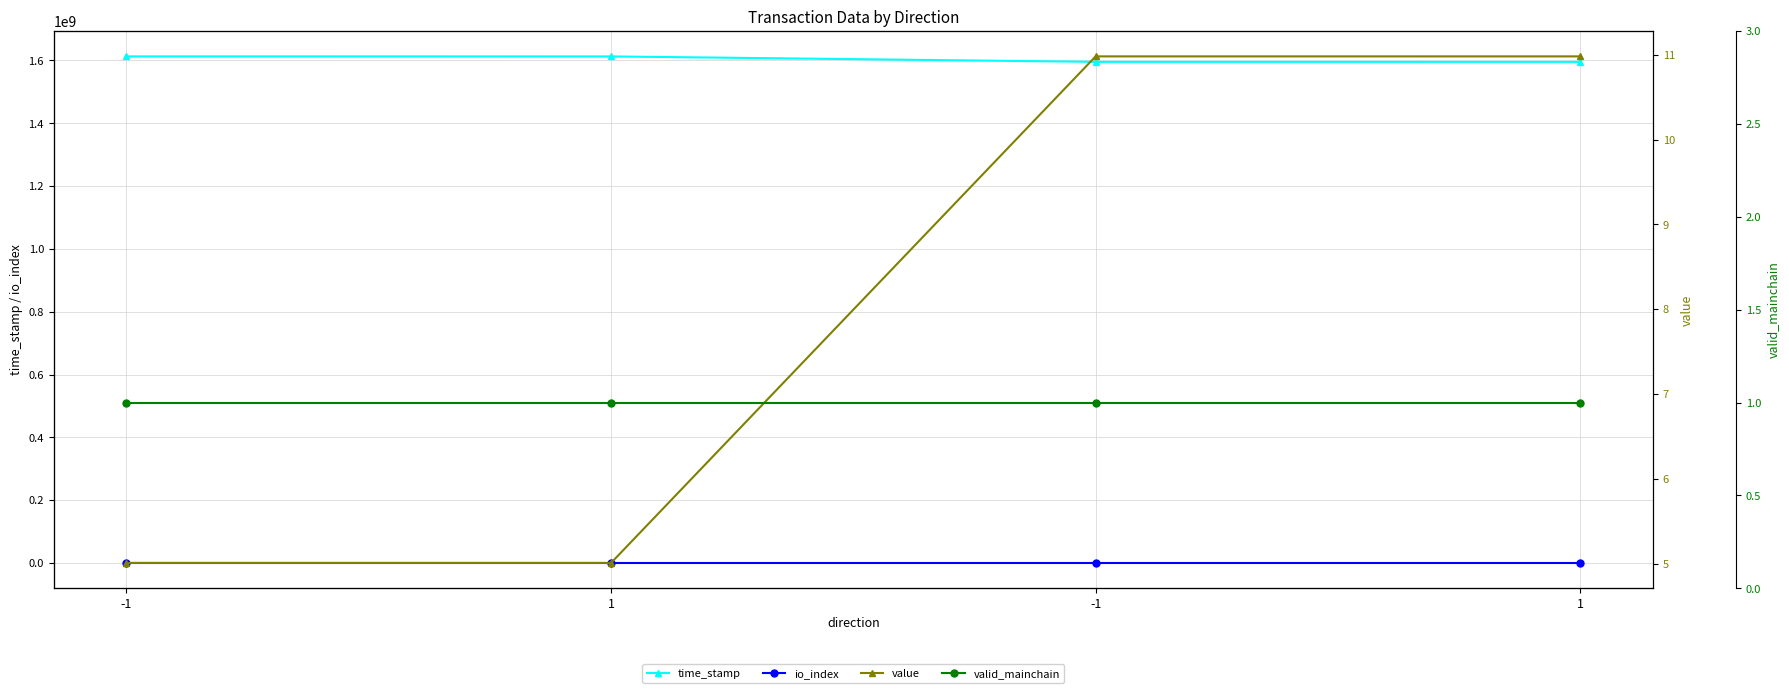

What is the average value of the valid_mainchain series?

1.0